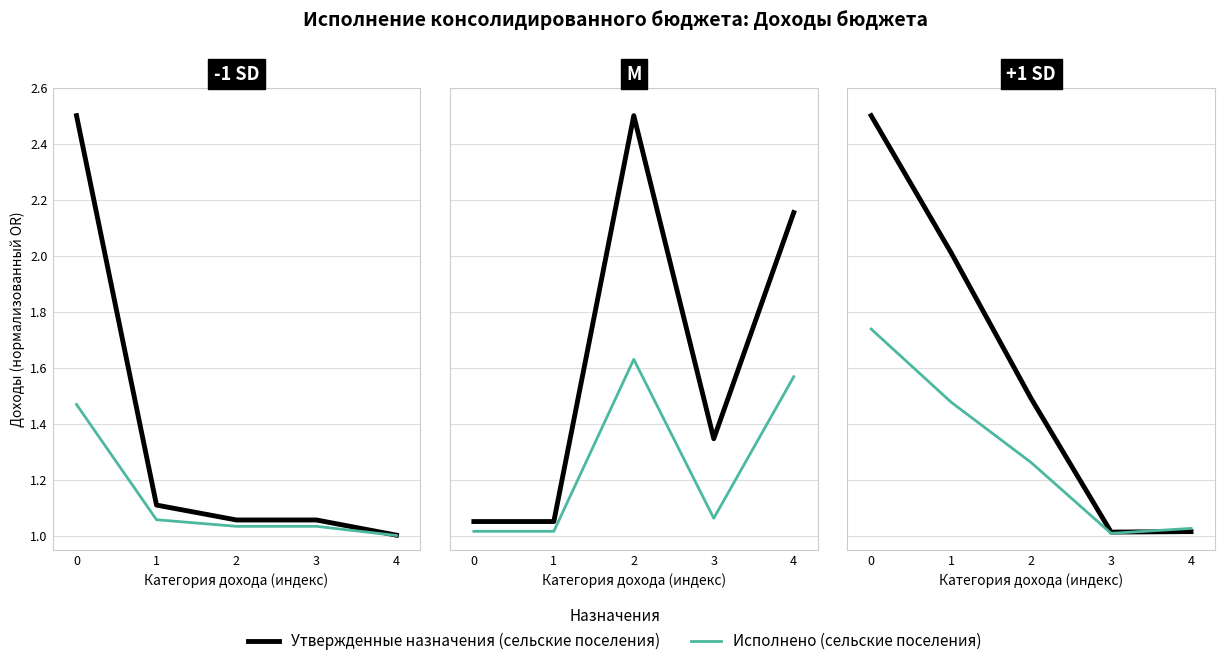

What is the sum of all Исполнено (сельские поселения) values?

6.5